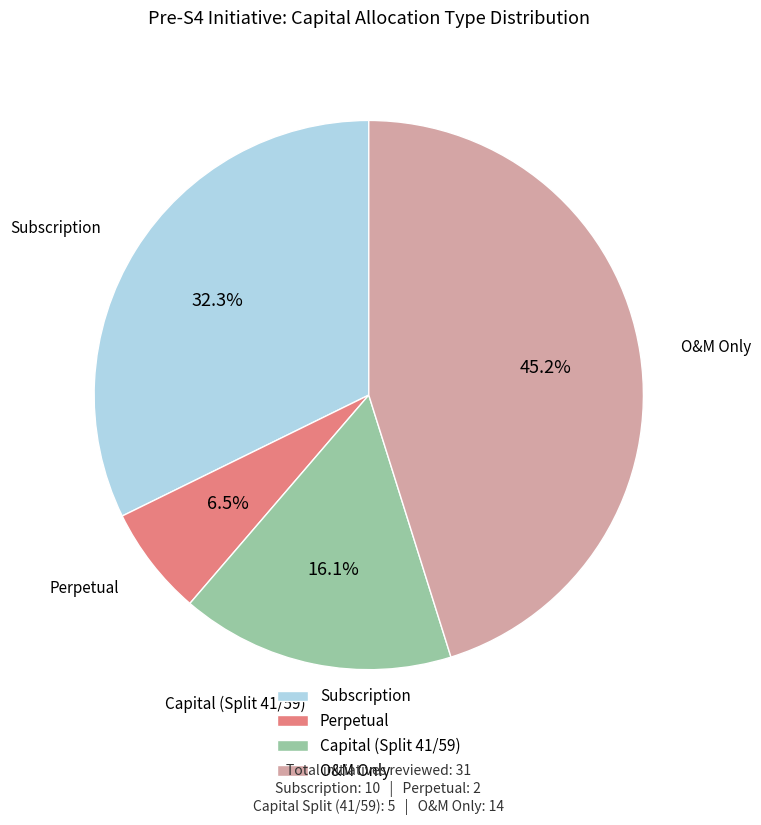

Rank the categories by value from highest to lowest.

O&M Only, Subscription, Capital (Split 41/59), Perpetual